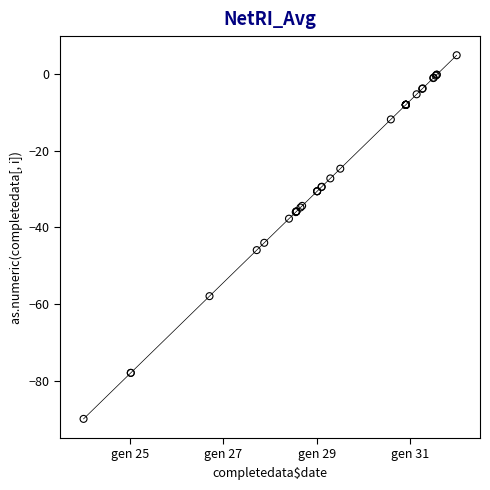

What Y value in the scatter plot is closest to -42?

-44.0